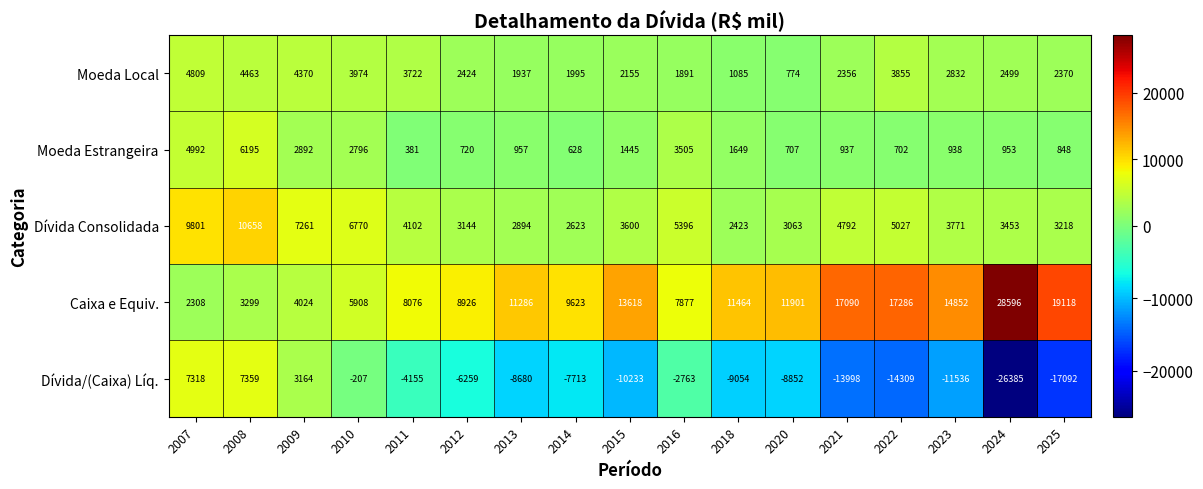

List the series in order of their peak value, lowest first.

Moeda Local, Moeda Estrangeira, Dívida/(Caixa) Líq., Dívida Consolidada, Caixa e Equiv.